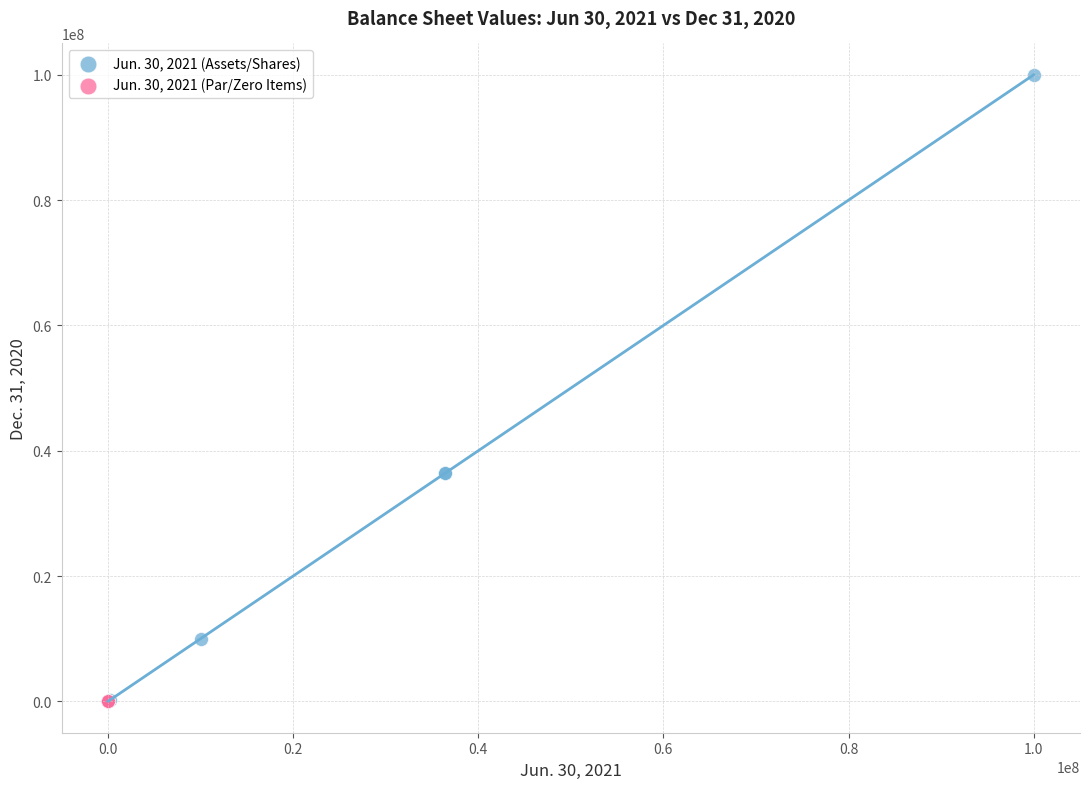

Which series reaches the maximum Y coordinate?

Jun. 30, 2021 (Assets/Shares)